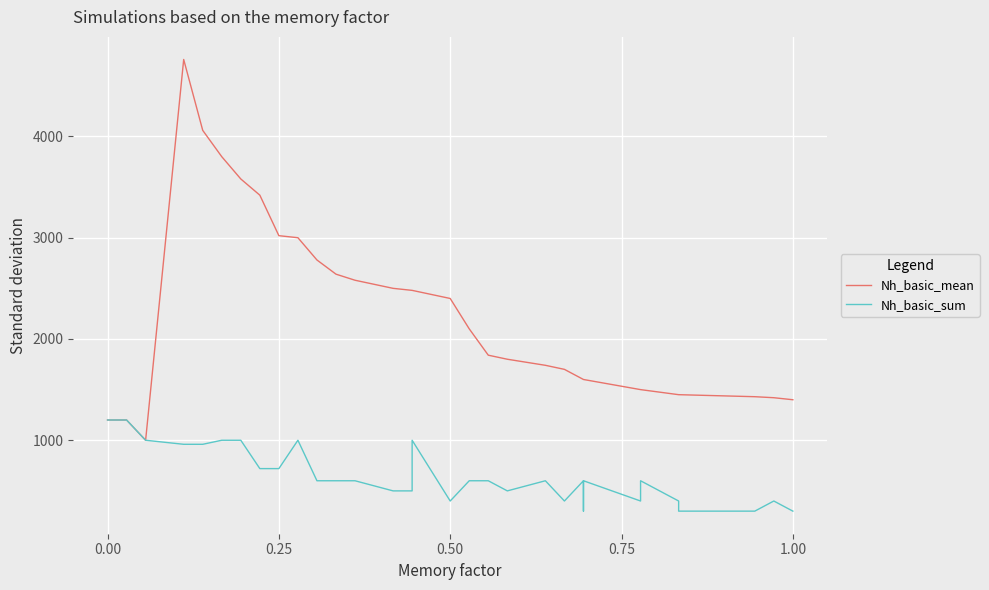

True or false: Nh_basic_sum and Nh_basic_mean cross at least once.

False